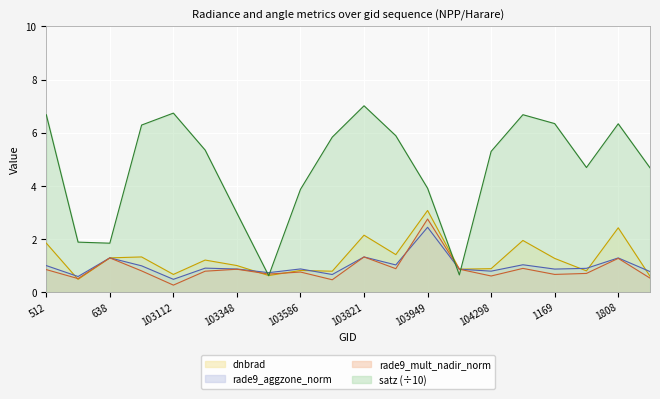

Rank the categories by dnbrad value from highest to lowest.

103949, 1808, 103821, 104417, 512, 103830, 103103, 638, 1169, 773, 103348, 104298, 1043, 103586, 104540, 917, 103112, 103468, 1853, 102744